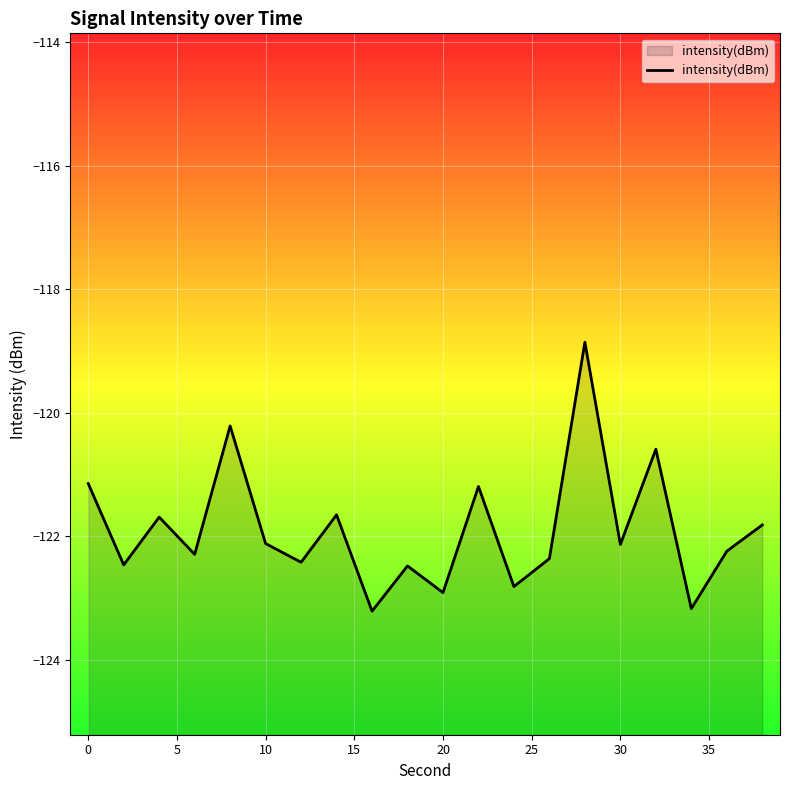

Does the chart display data point markers on the line(s)?

No